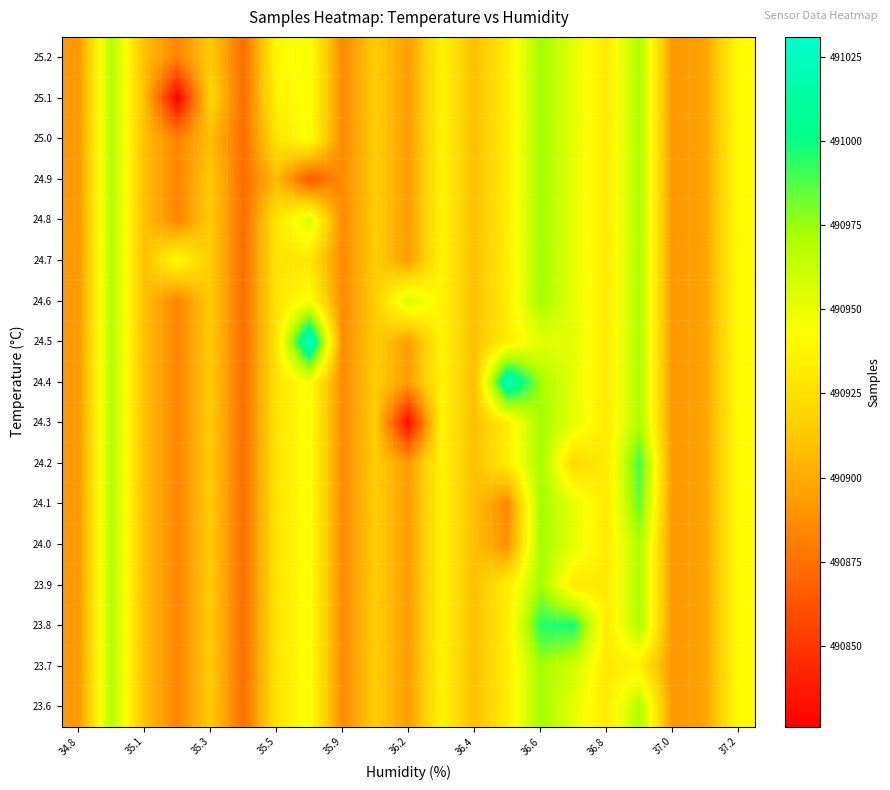

How many series are shown in this chart?

17